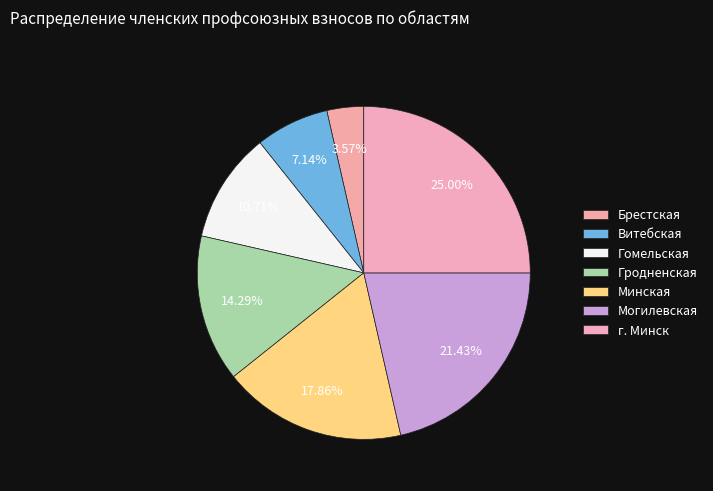

Is it true that Брестская is 1% of the pie?

False